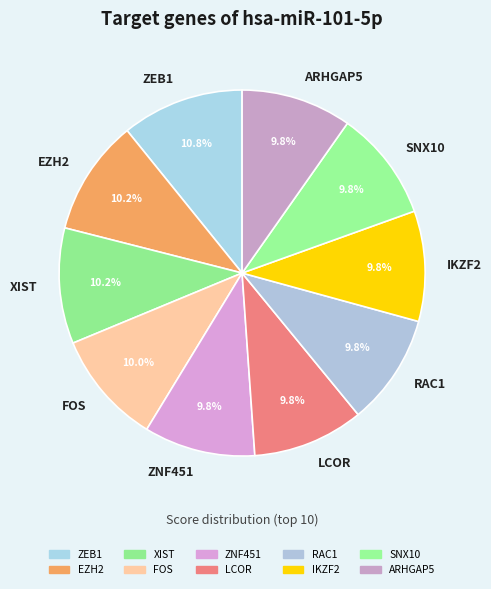

How many slices are in this pie chart?

10